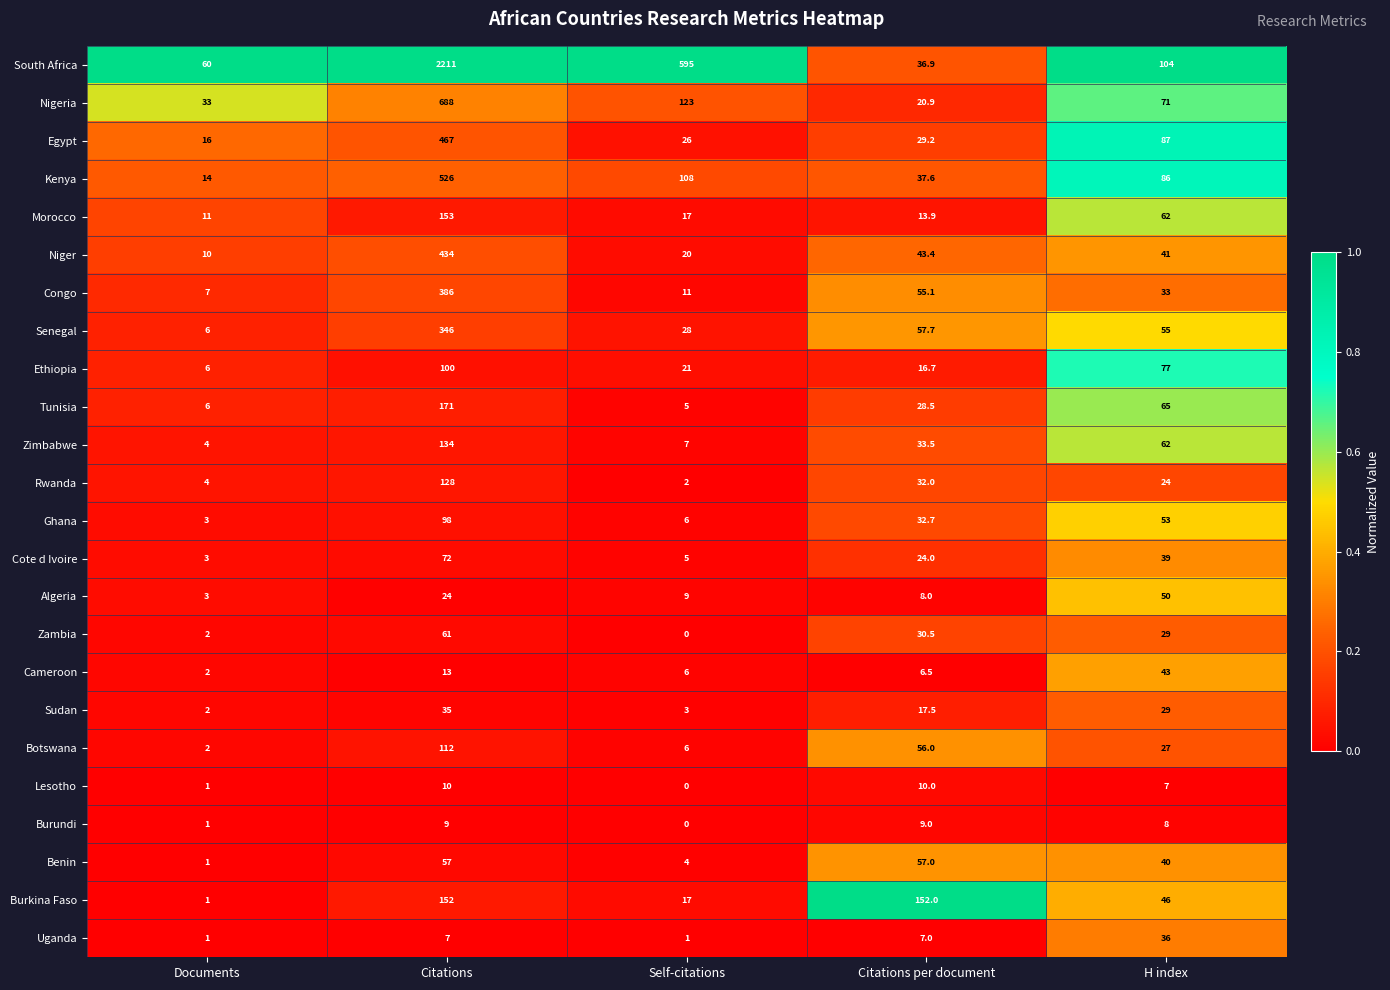

What is the difference between the highest and lowest values at H index?

97.0